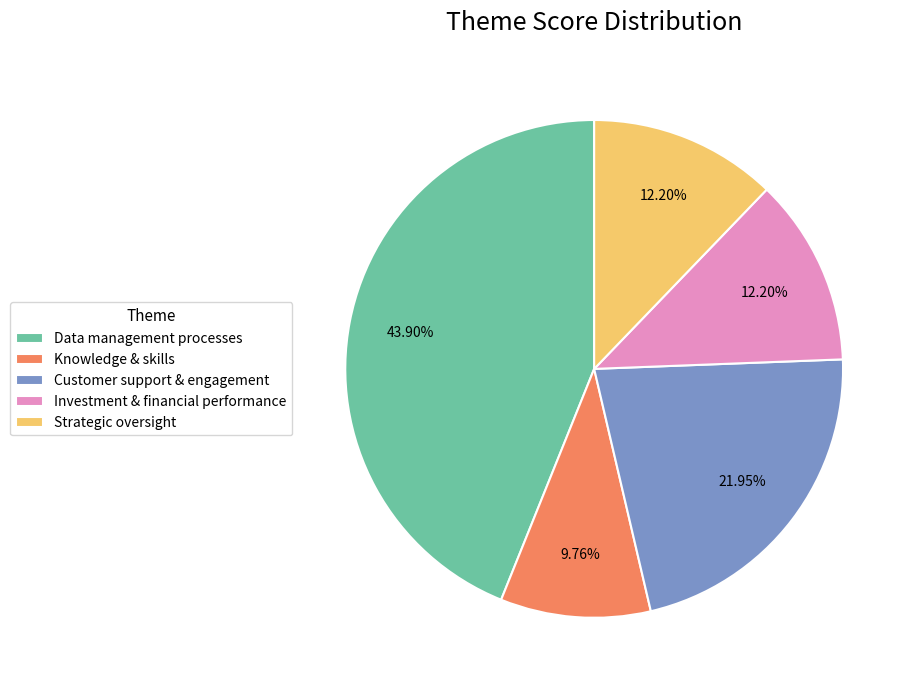

What percentage do Customer support & engagement and Knowledge & skills together represent?

31.7%